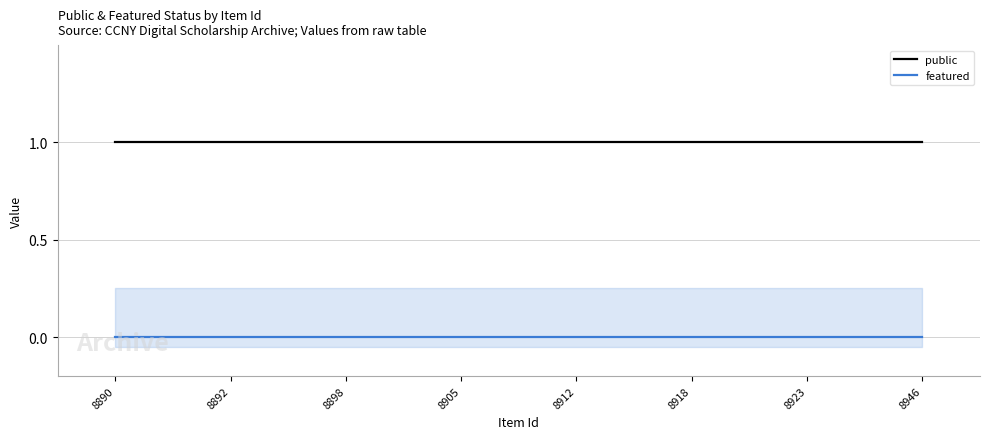

True or false: public has more than 2 interior local peaks.

False